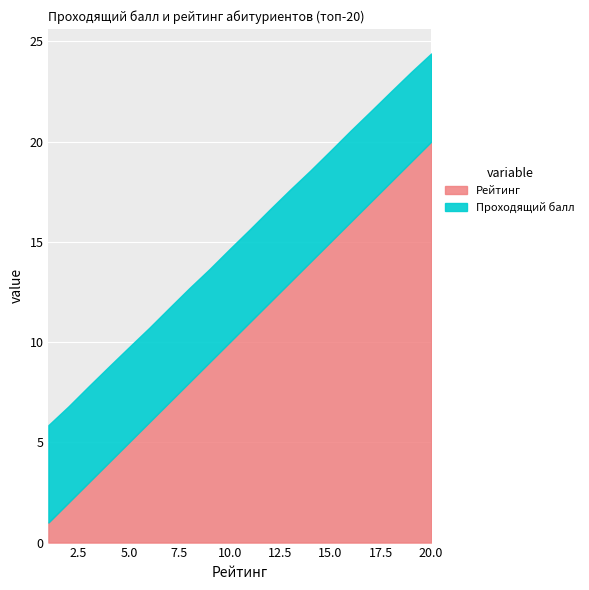

At which category is the sum across all series the highest?

20.0